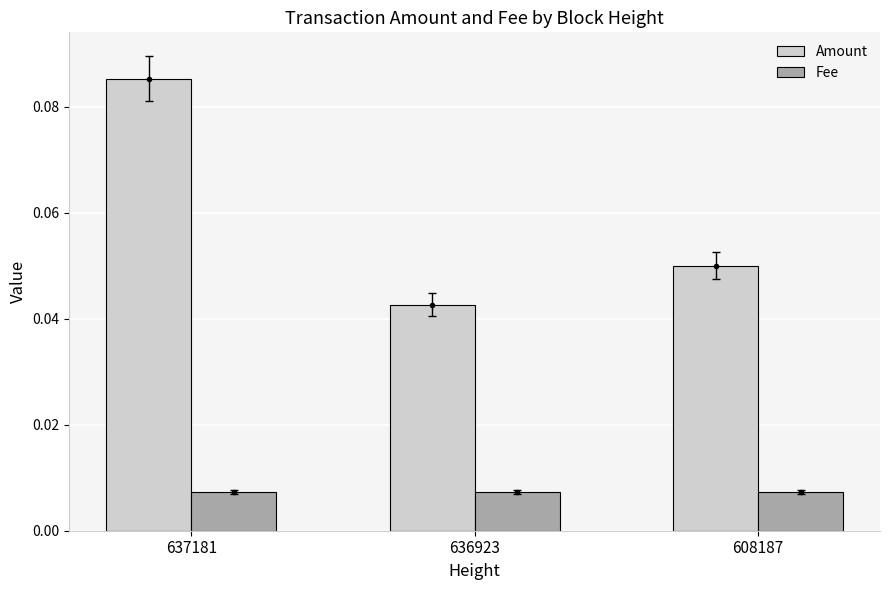

At which label does Amount reach its minimum?

636923